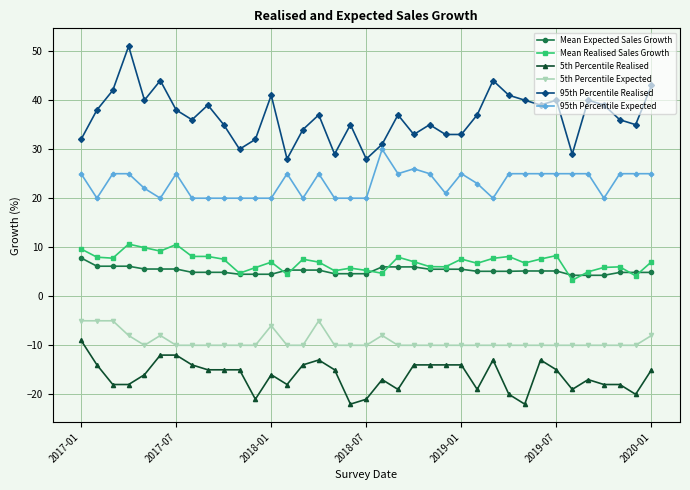

True or false: 95th Percentile Realised and 5th Percentile Expected intersect in this chart.

False